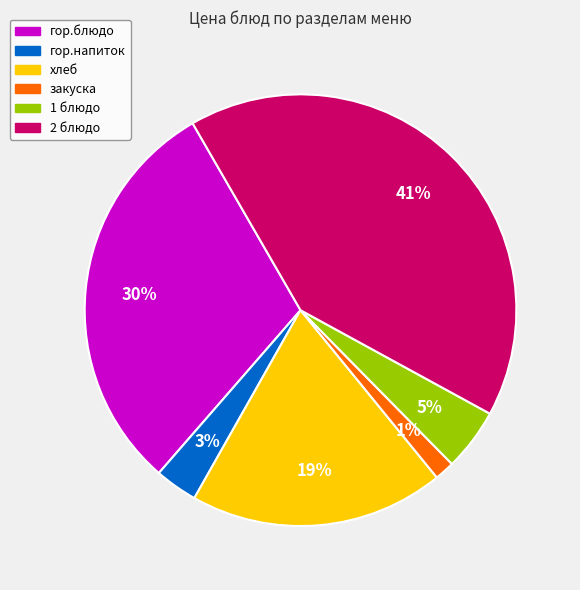

To the nearest percent, what is the difference between the largest and smallest slice percentages?

40%